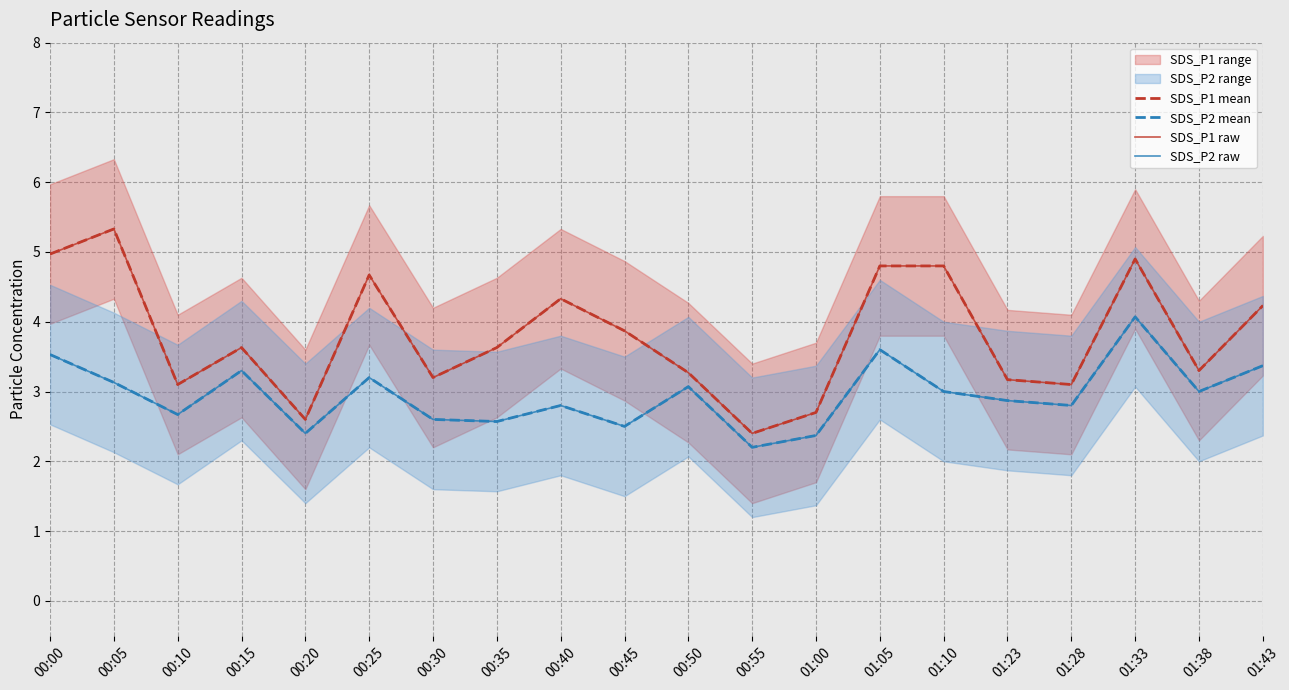

How many data points in SDS_P2 mean are less than 3?

10